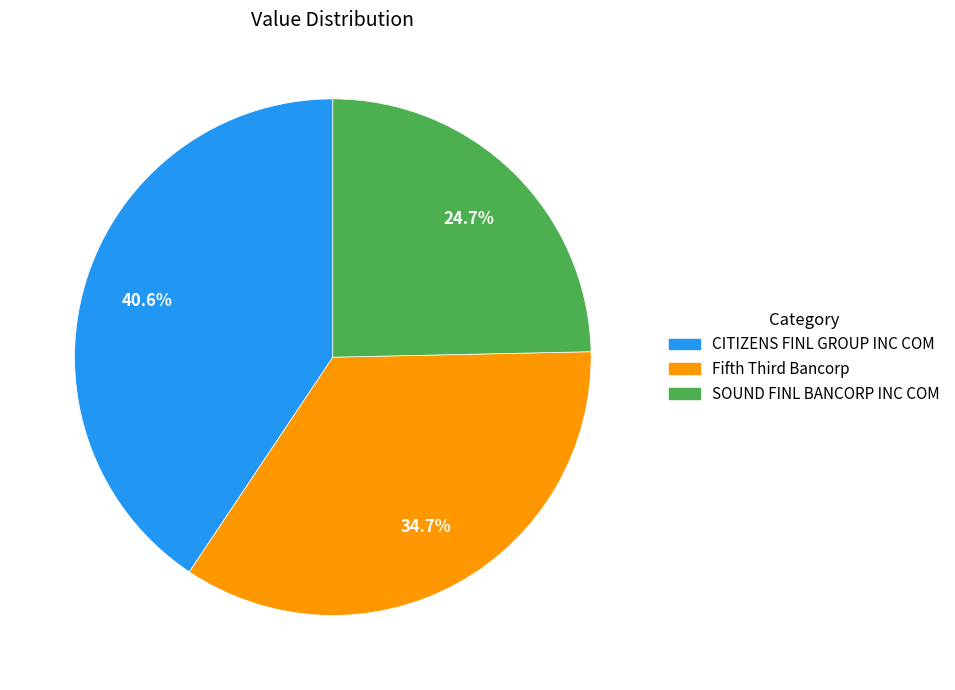

Rank the categories by value from highest to lowest.

CITIZENS FINL GROUP INC COM, Fifth Third Bancorp, SOUND FINL BANCORP INC COM